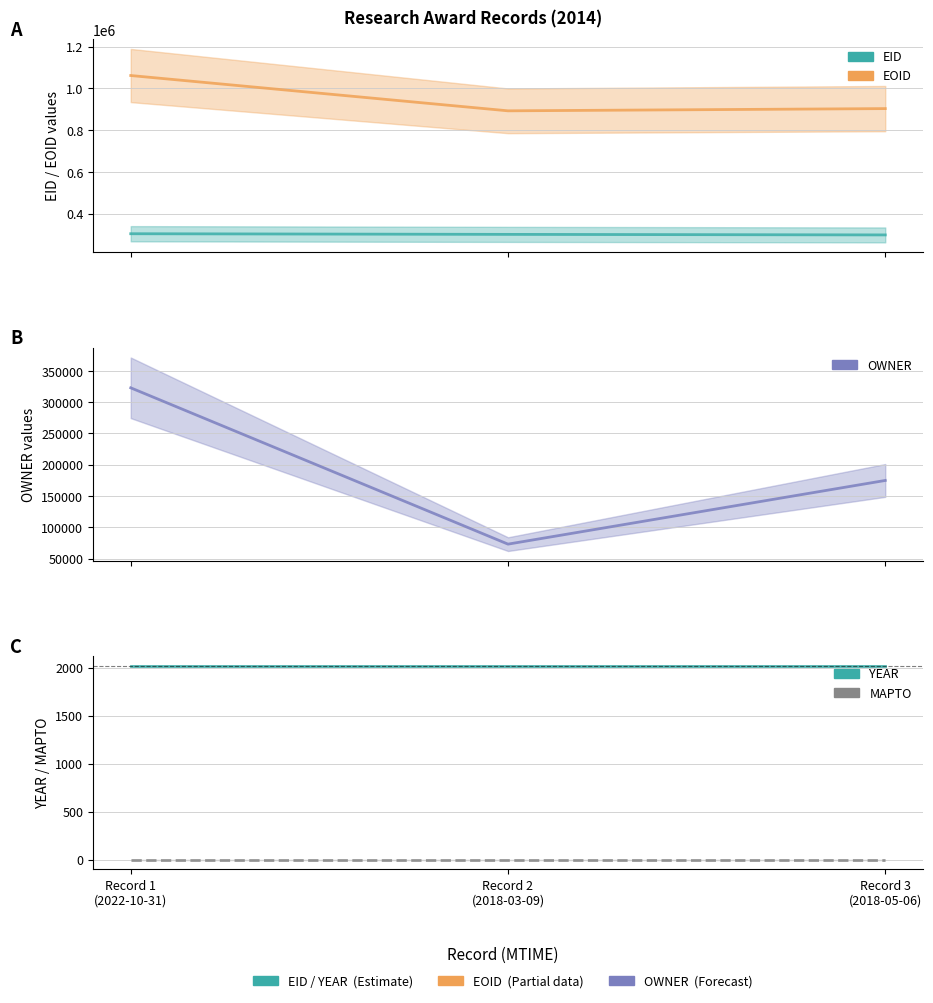

Reading left to right, list all the values displayed in this chart.

EID: 303911	300804	298230
EOID: 1061440	892407	903081
OWNER: 323005	73049	174876
YEAR: 2014	2014	2014
MAPTO: 0	0	0